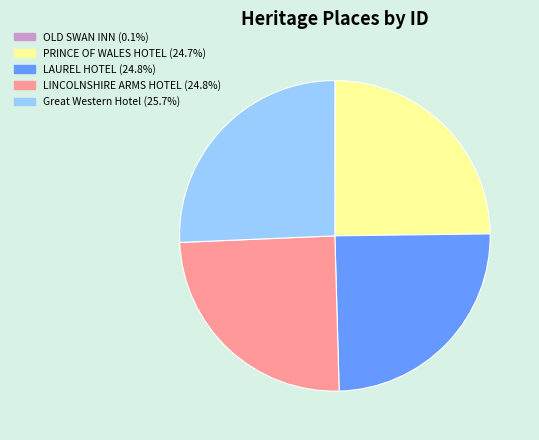

True or false: PRINCE OF WALES HOTEL accounts for 25% of the total.

True